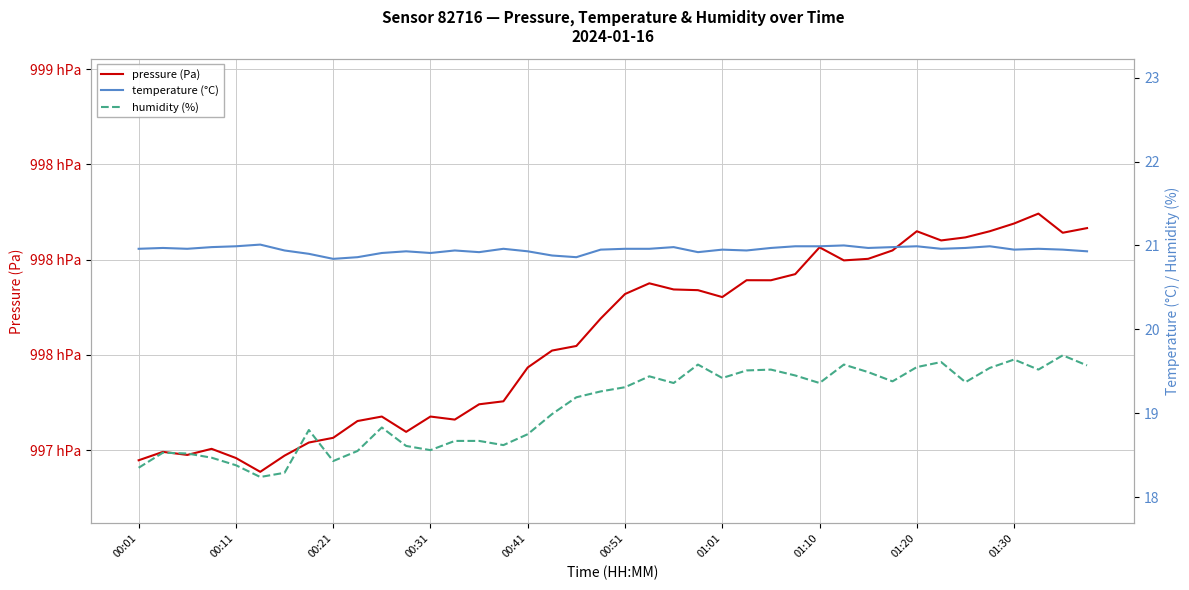

True or false: pressure (Pa) and humidity (%) intersect in this chart.

False